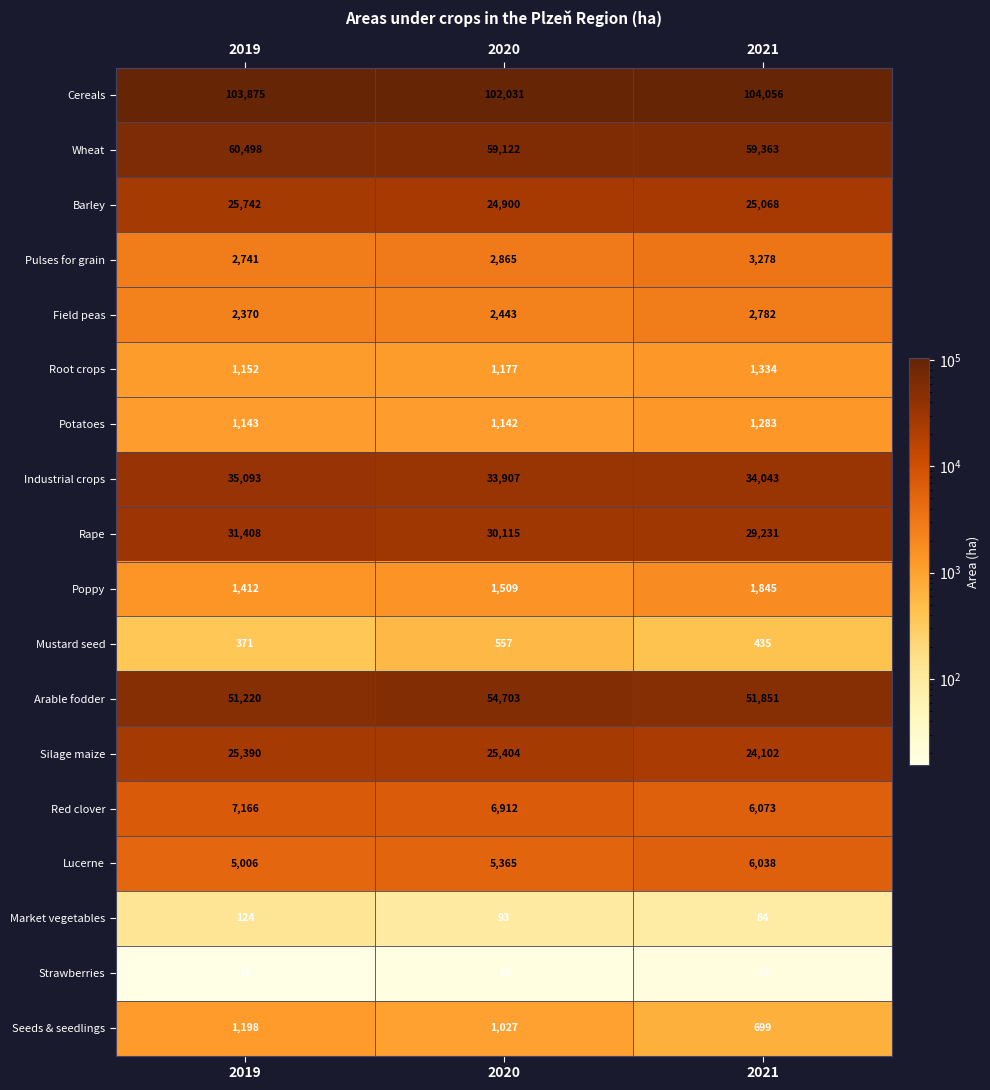

At which category does the chart reach its minimum across all series?

2019